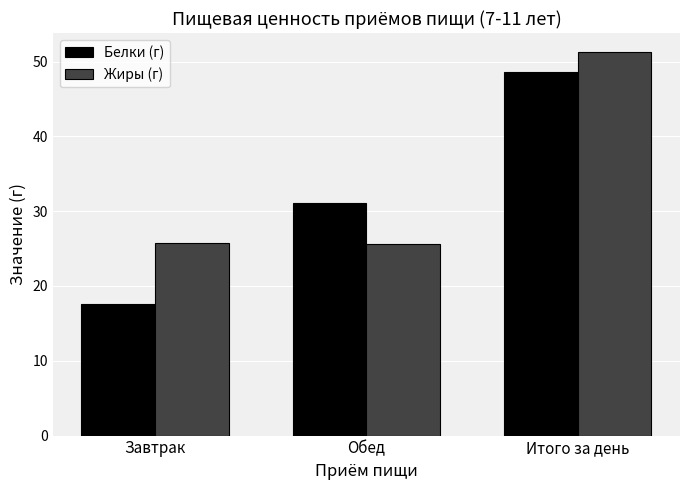

How many data points does each series have?

3